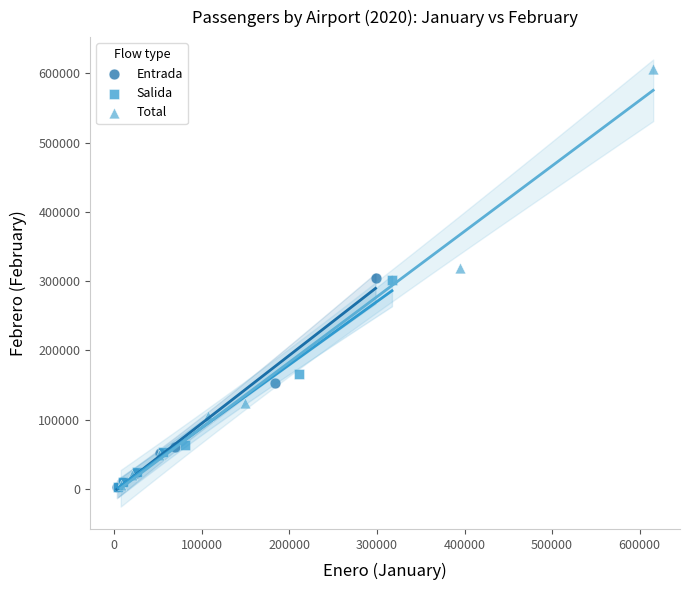

Which series has the widest spread of Y values?

Total